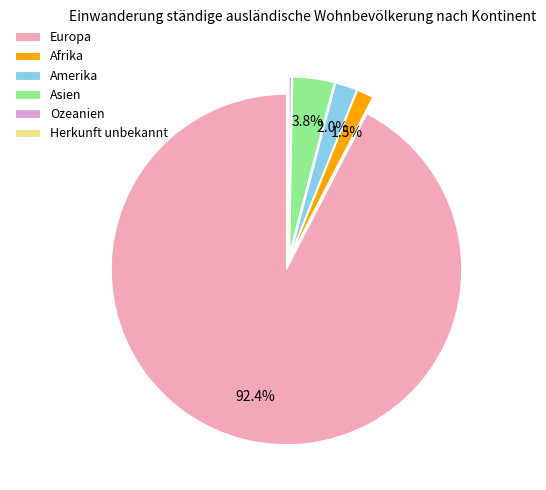

How much of the chart is everything except Asien?

96.2%